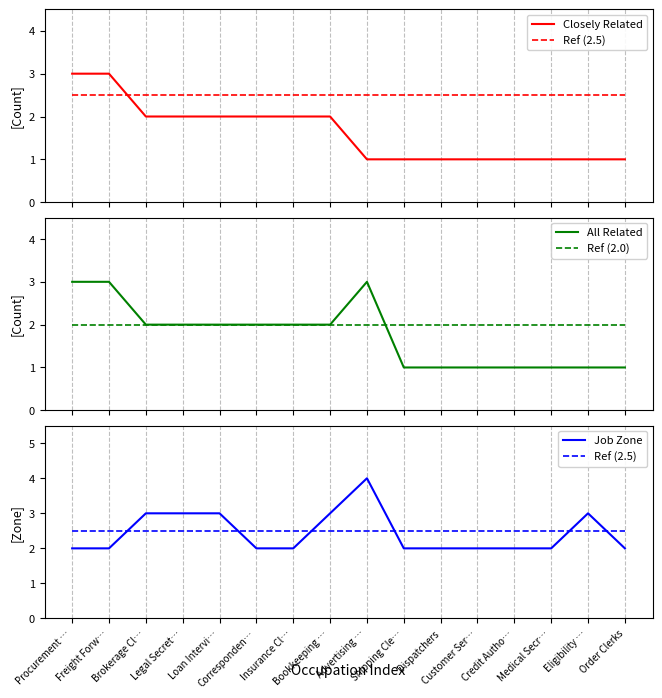

Between Corresponden… and Insurance Cl…, which is larger?

Corresponden…